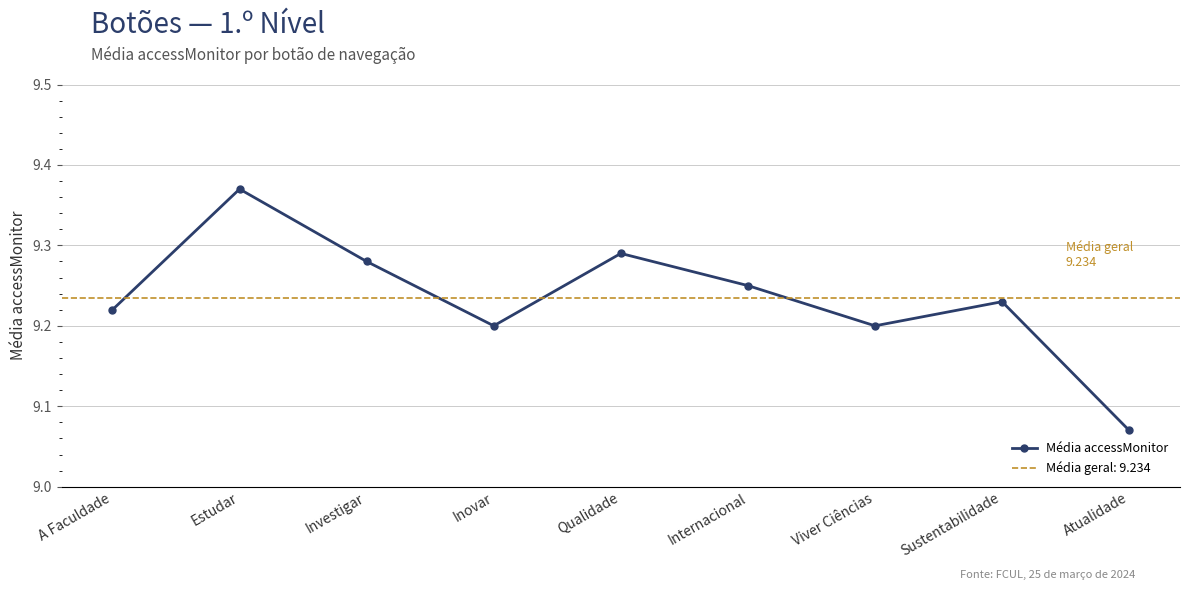

How many lines are shown in the chart?

1